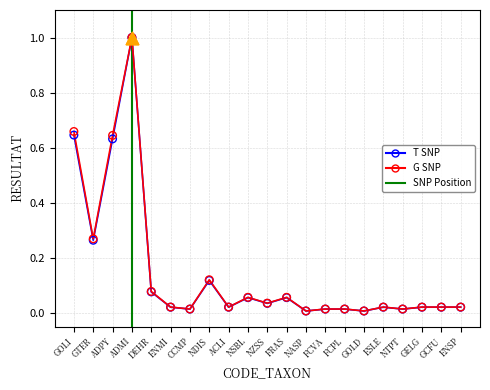

What is the change in value from DEHR to FCVA?

-0.1